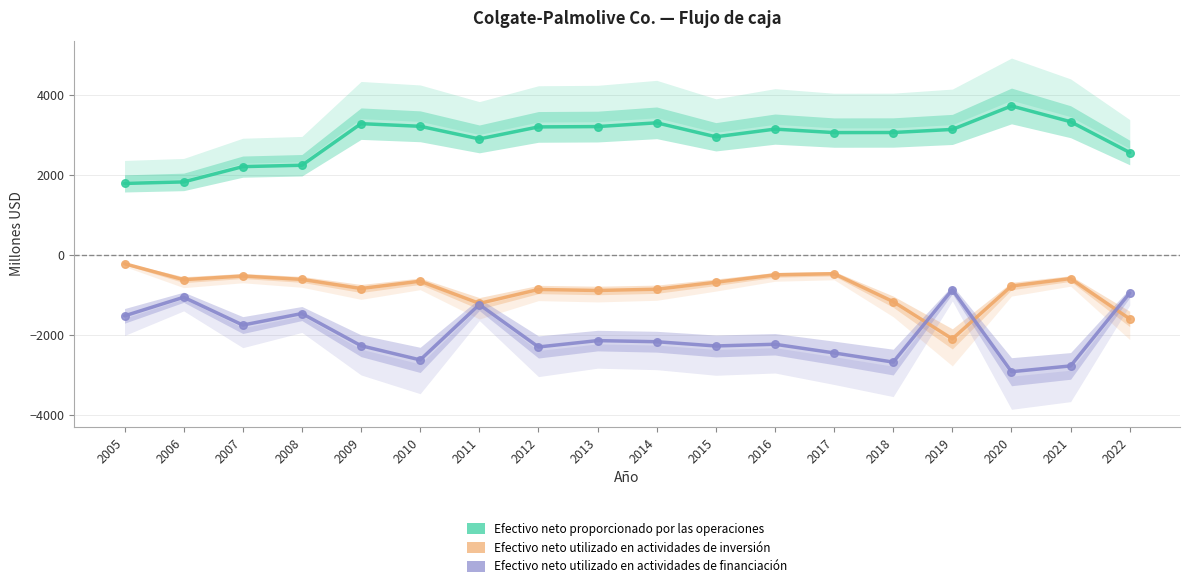

At how many categories does at least one series exceed 830?

18